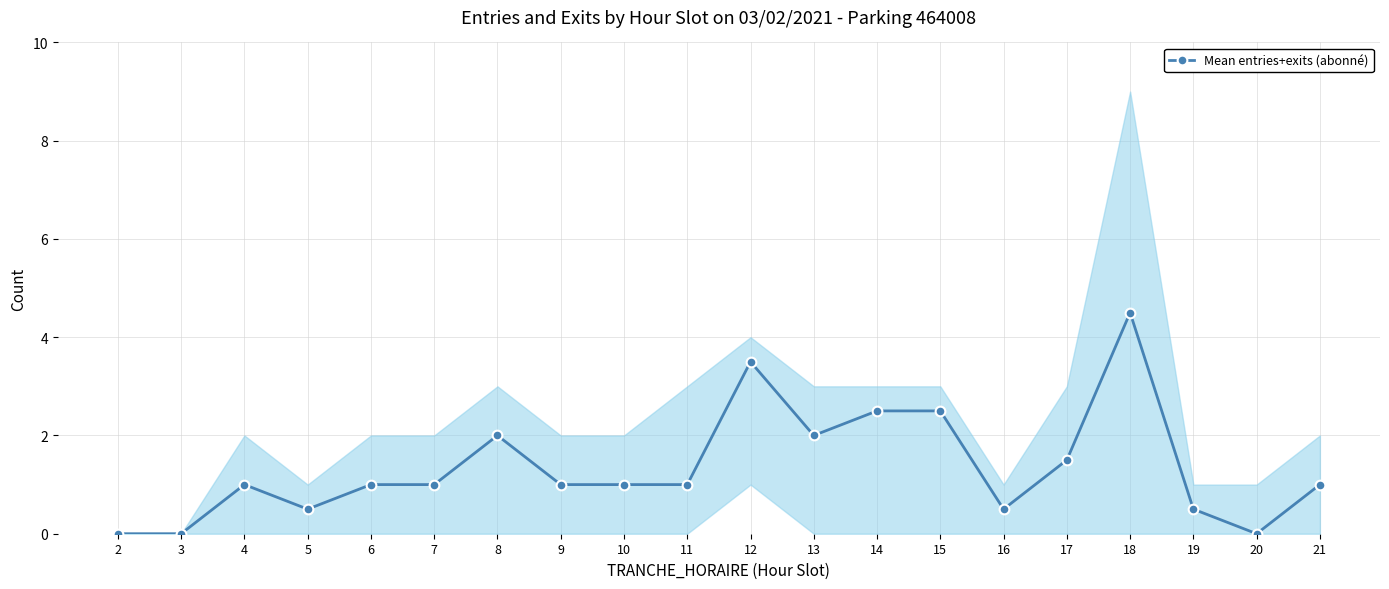

What is the difference between the maximum and minimum values?

4.5